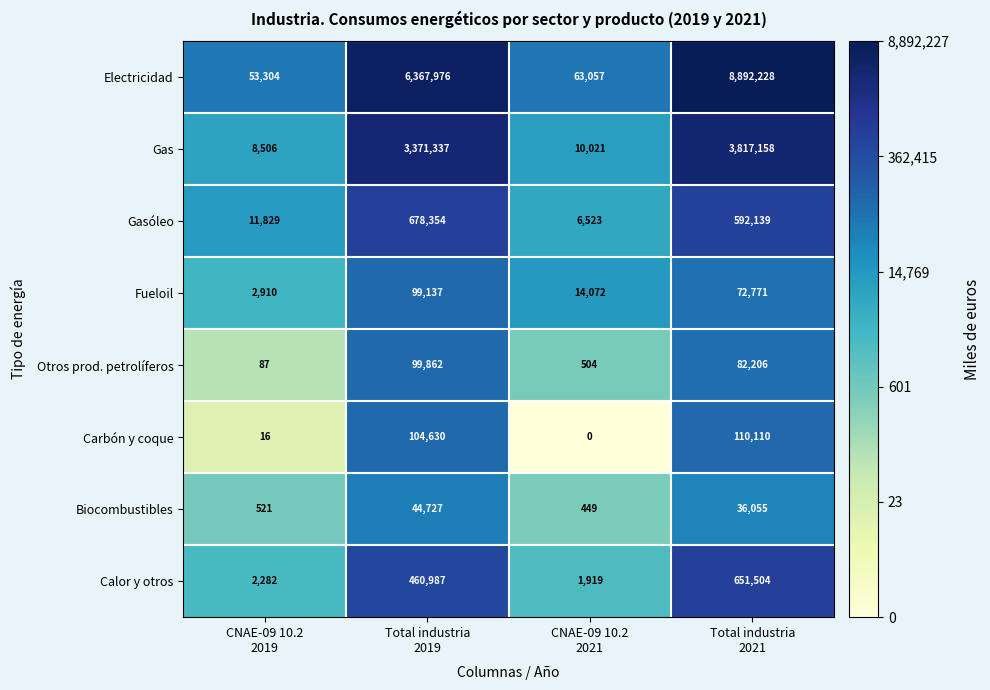

At how many categories does at least one series exceed 11?

4